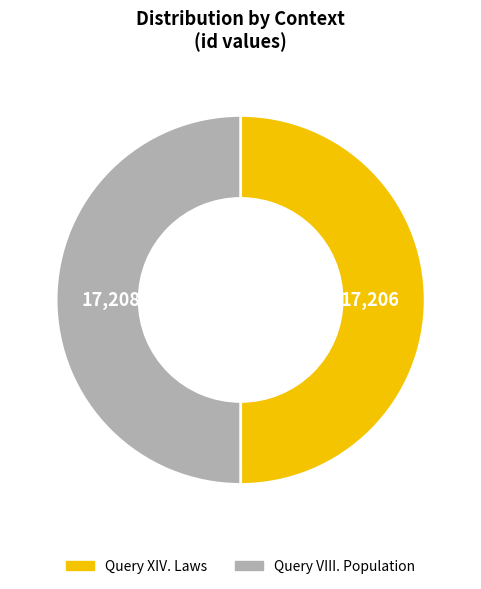

Is the sum of Query XIV. Laws and Query VIII. Population greater than half?

Yes